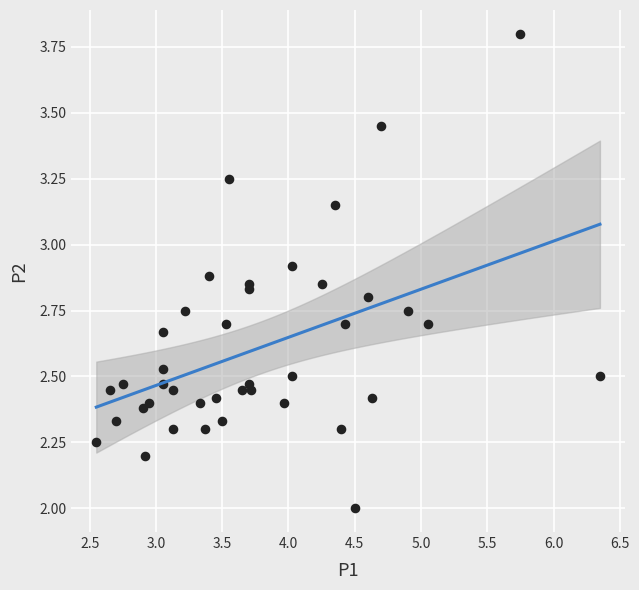

What is the range of Y values (max minus min)?

1.8